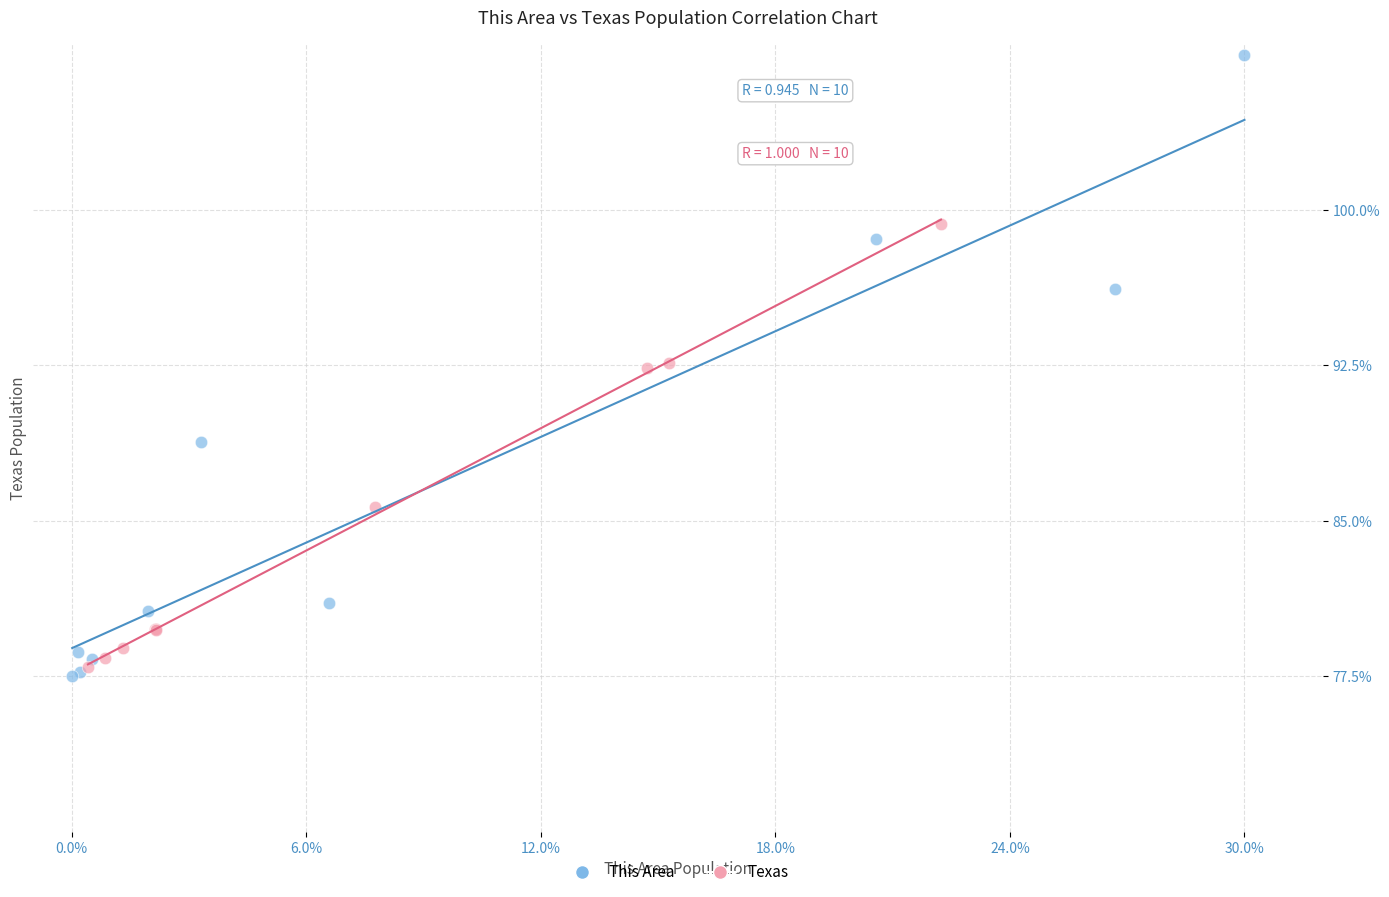

Which series reaches the maximum Y coordinate?

This Area